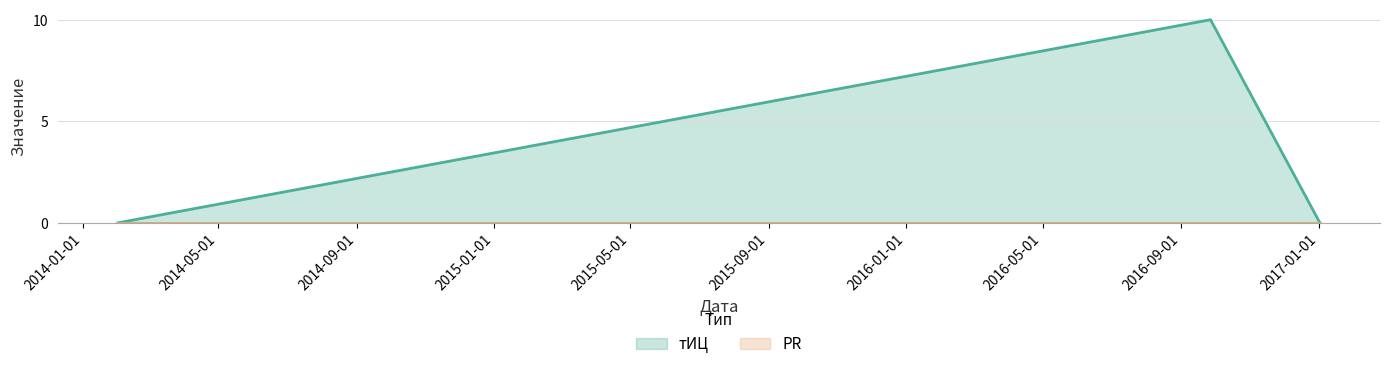

Between 2014-02-01 and 2016-09-27, which is larger?

2016-09-27